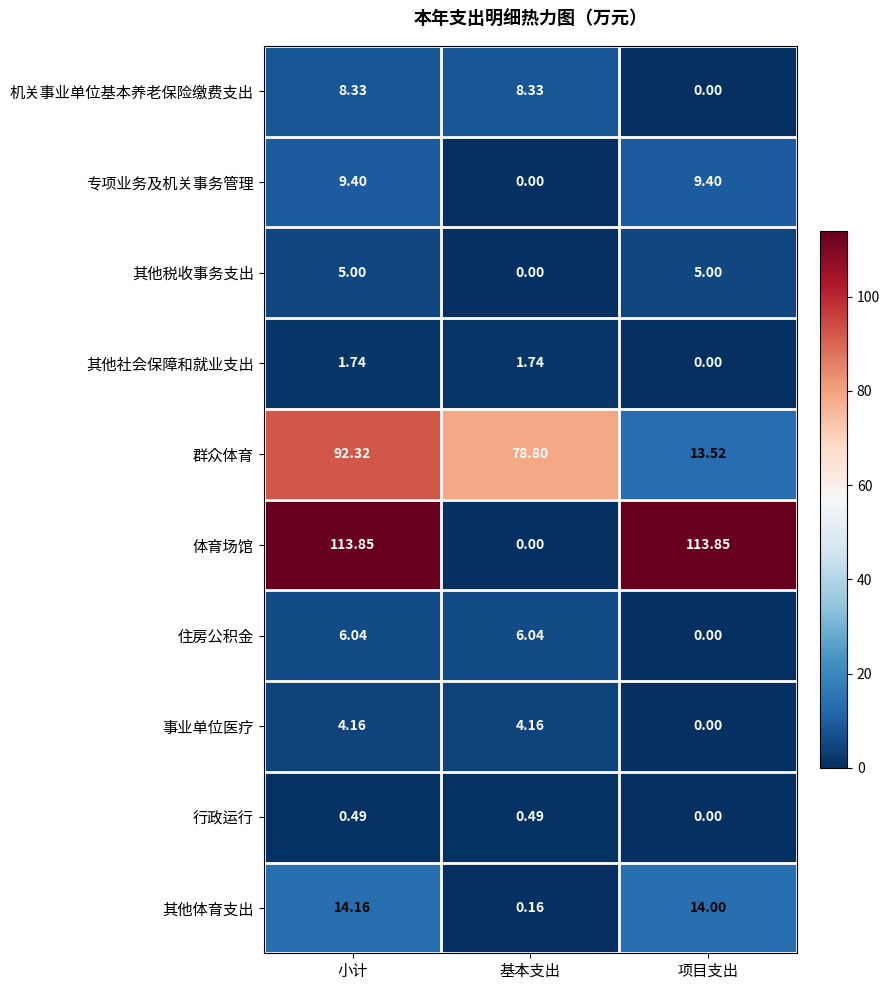

Which category has the lowest value in the 其他体育支出 series?

基本支出